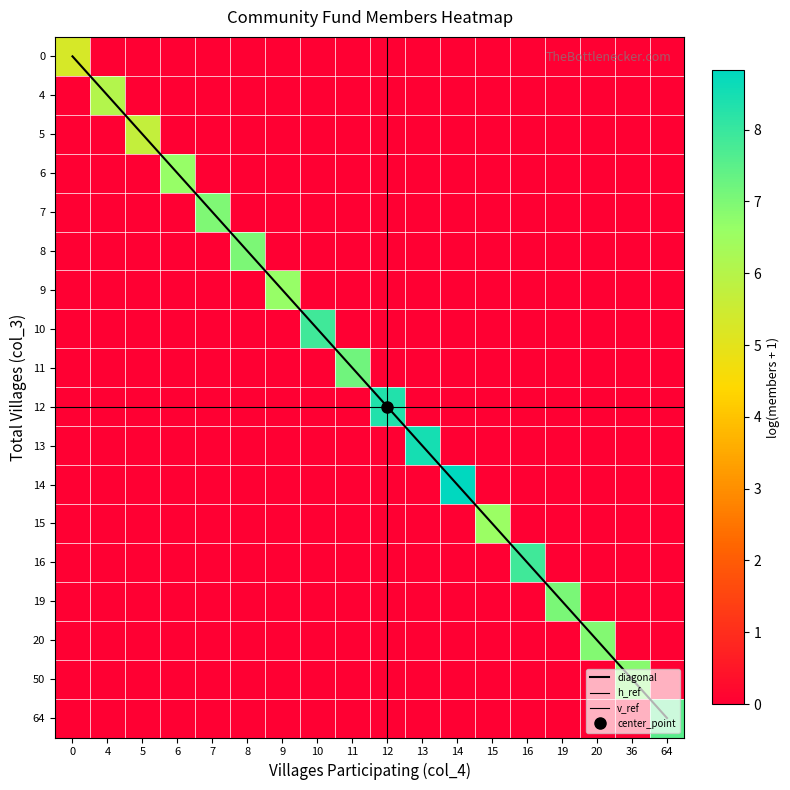

How many 11 values are between 0 and 1?

17